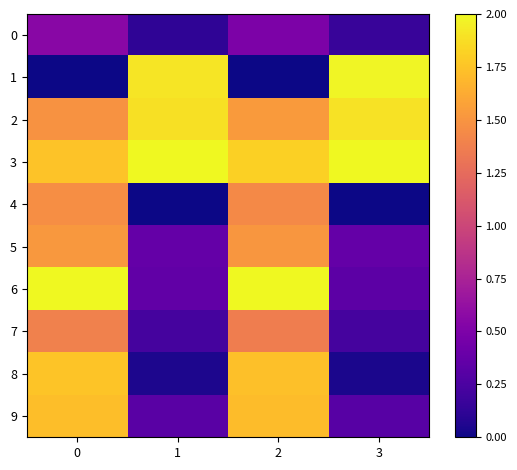

Rank the series at 1 from lowest to highest value.

4, 8, 0, 7, 9, 6, 5, 2, 1, 3